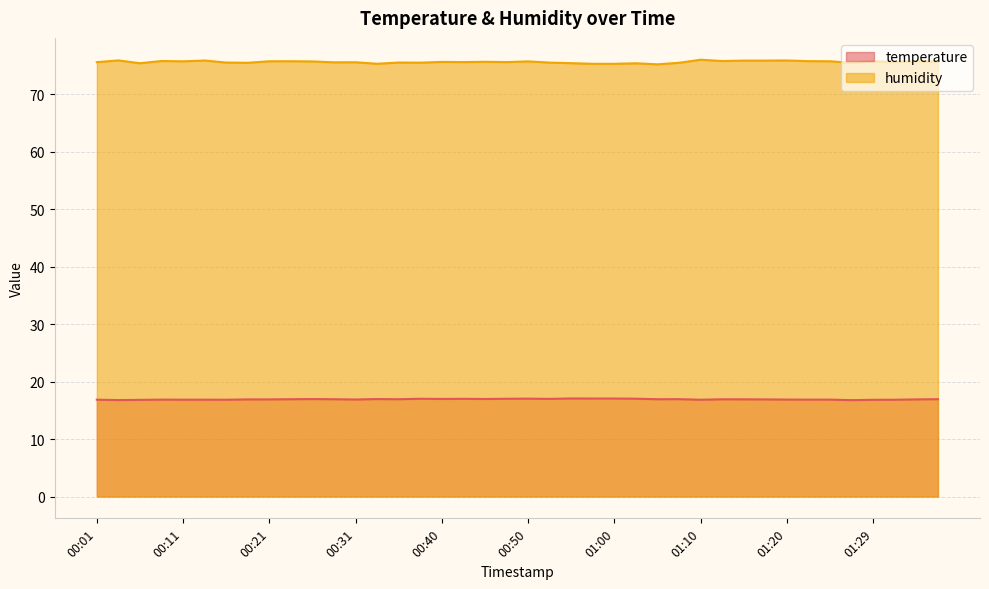

In temperature, how many points are lower than both neighbors (excluding endpoints)?

10